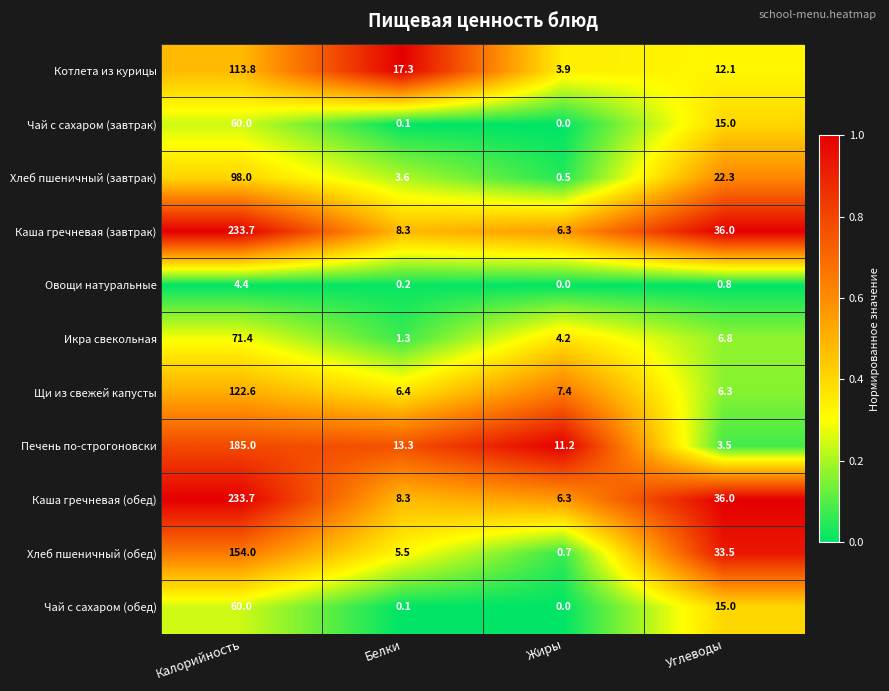

At how many categories does at least one series exceed 0?

4